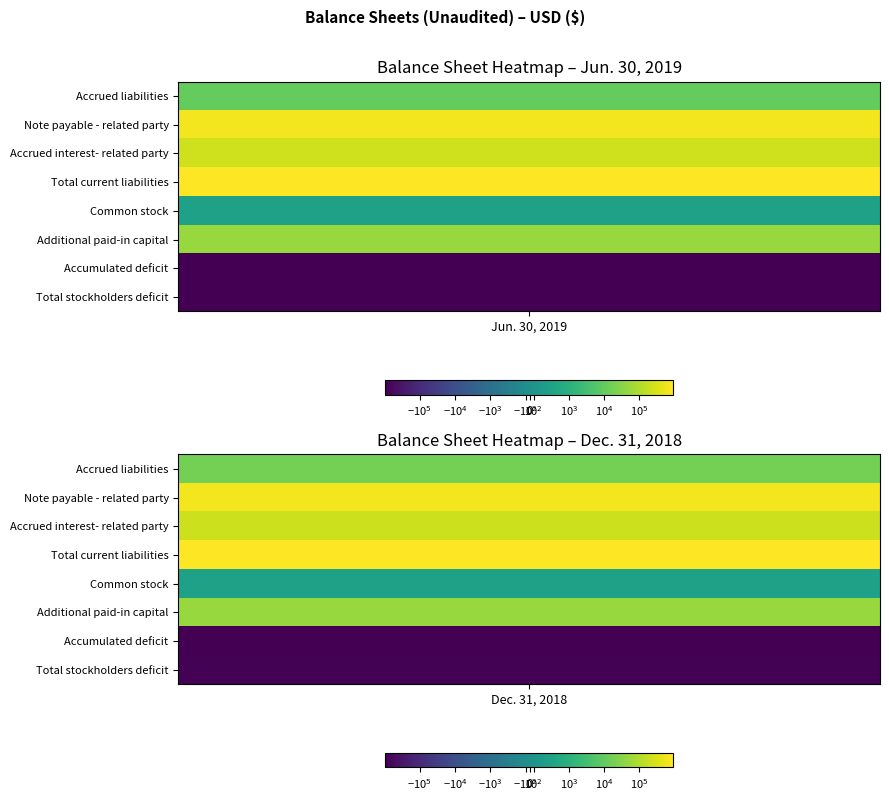

Rank the series at 1 from highest to lowest value.

Total current liabilities, Note payable - related party, Accrued interest- related party, Additional paid-in capital, Accrued liabilities, Common stock, Total stockholders deficit, Accumulated deficit